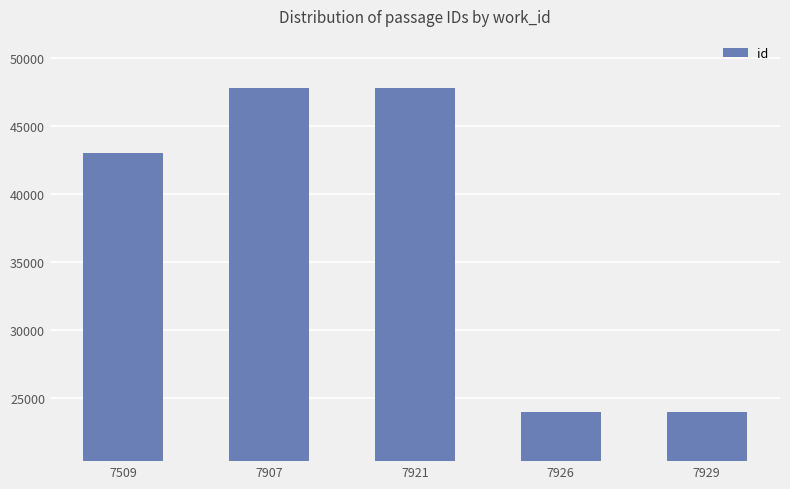

Which has a higher value, 7929 or 7921?

7921